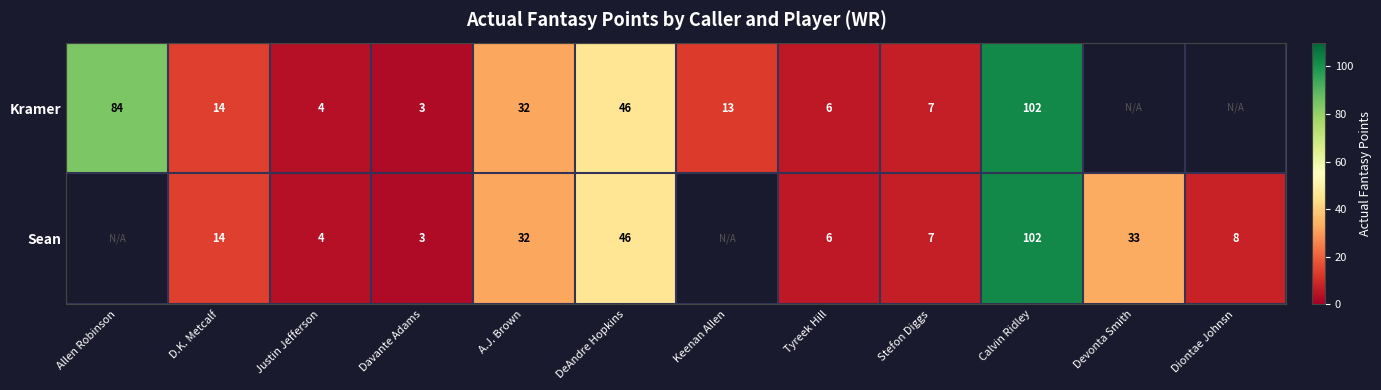

What is the total value across all series at A.J. Brown?

64